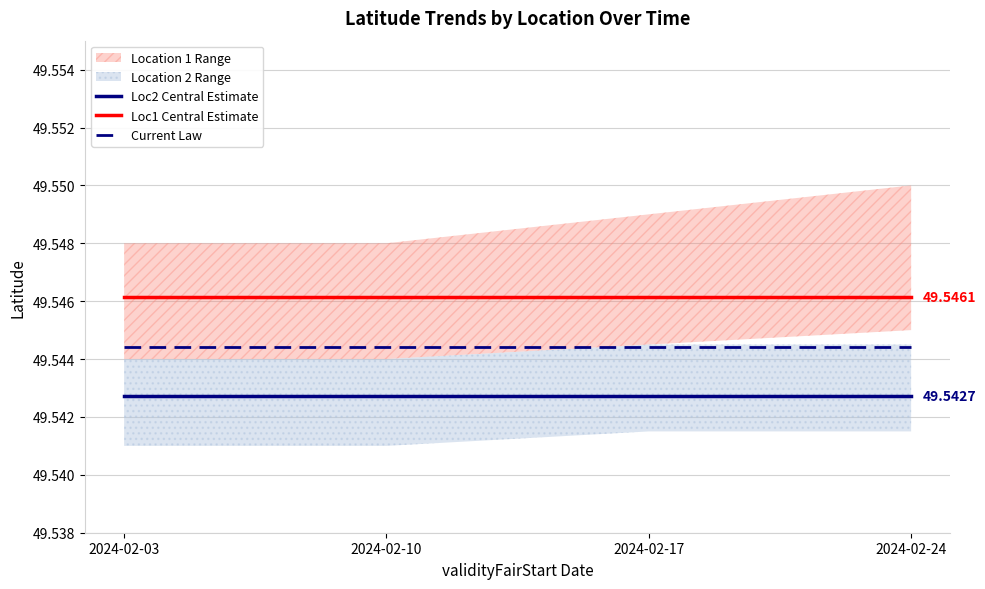

Which category has the lowest value across all series?

2024-02-03